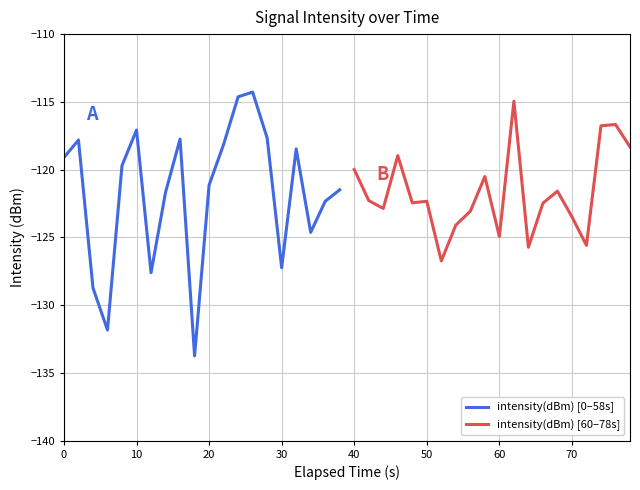

How many series are shown in this chart?

2